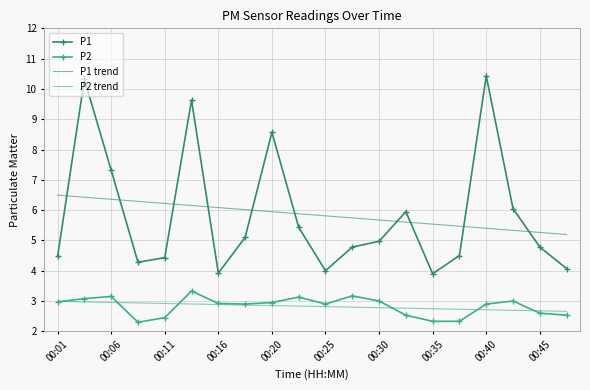

Which series has the largest range (max minus min)?

P1